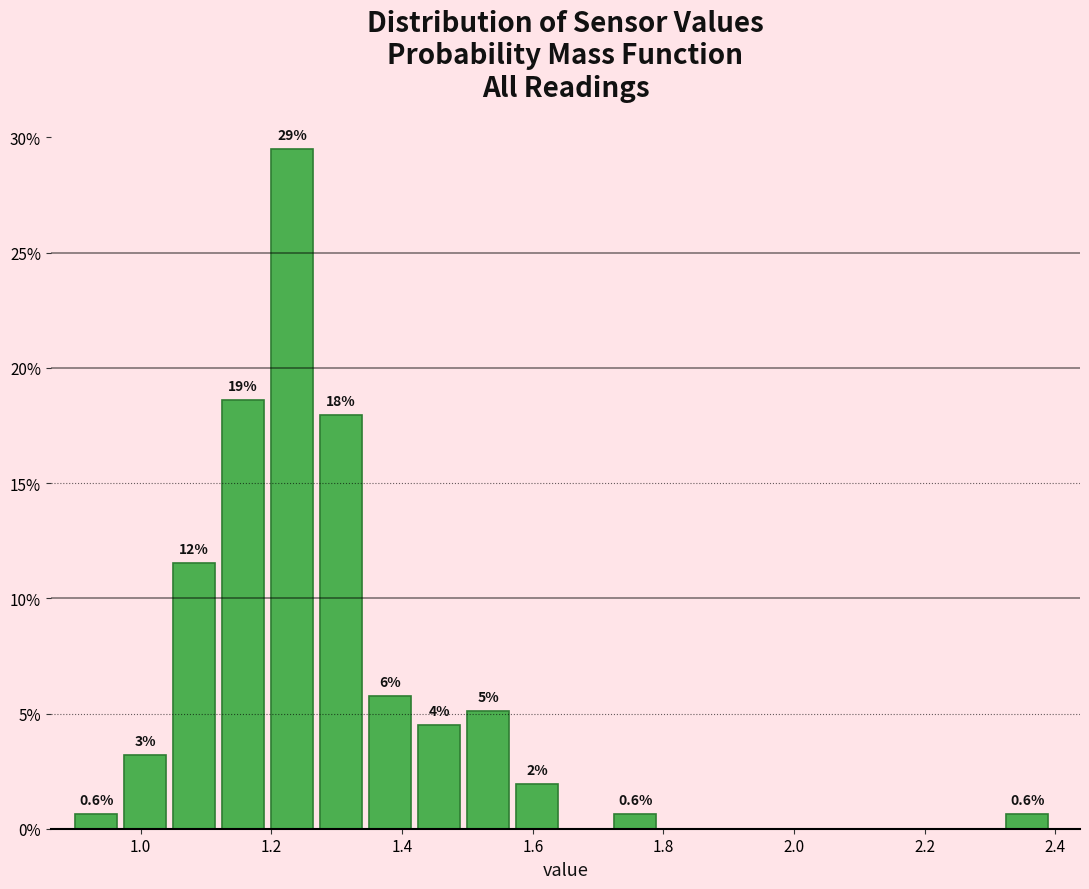

Read against the x-axis, roughly where is the centre of the tallest bar?

1.24